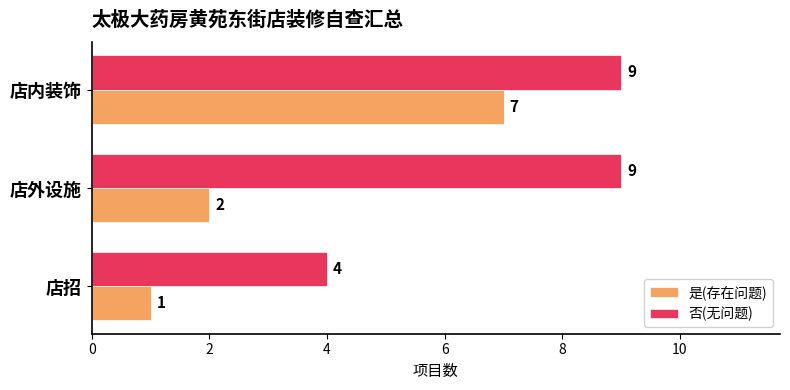

What is the sum of all 否(无问题) values?

22